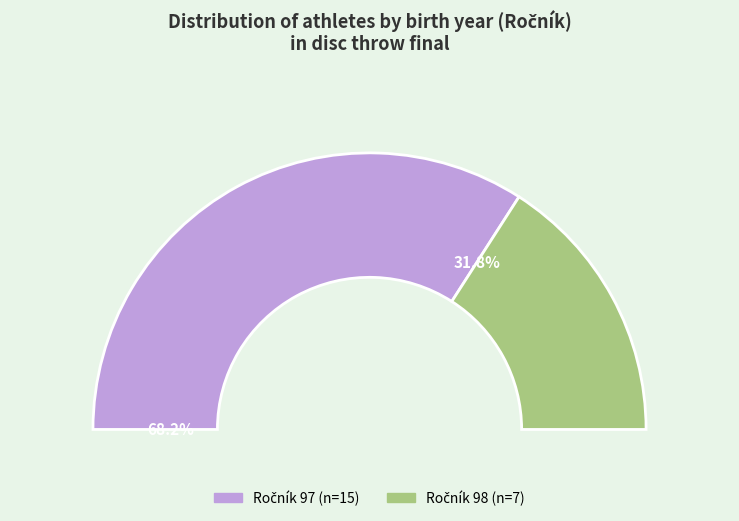

Does 97 represent more than half of the total?

Yes